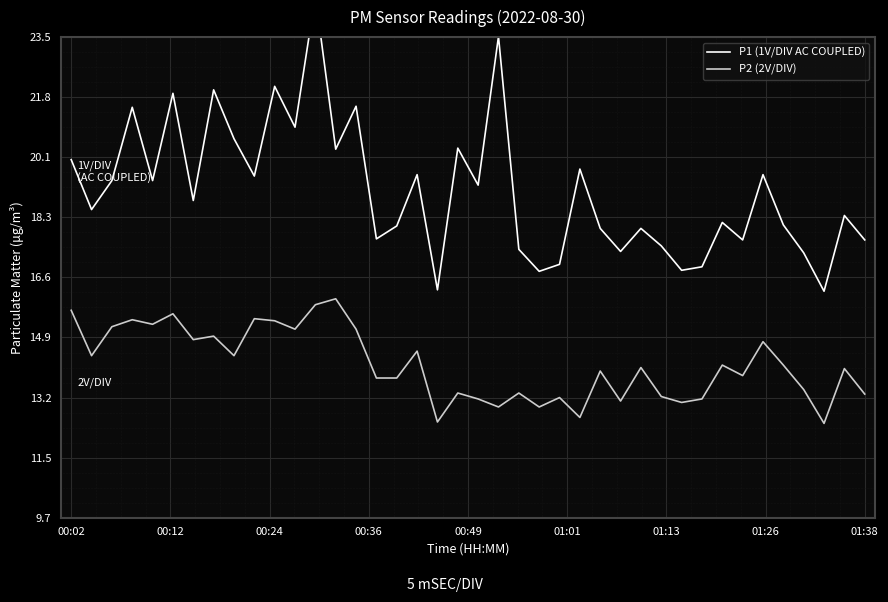

What is the maximum value for P2 (2V/DIV)?

16.0